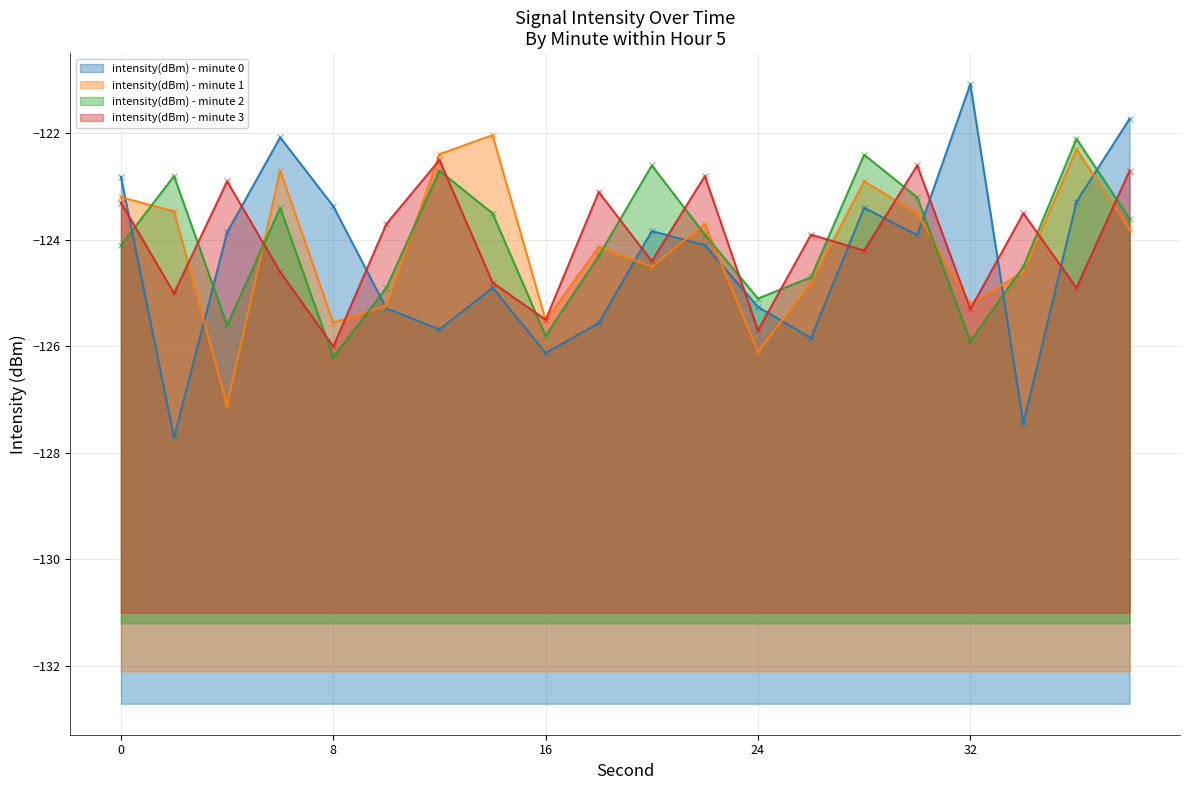

What are all the series names shown in the legend?

intensity(dBm) - minute 0, intensity(dBm) - minute 1, intensity(dBm) - minute 2, intensity(dBm) - minute 3